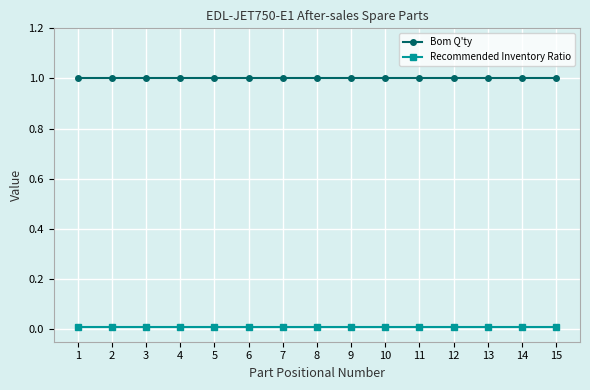

What is the maximum value shown in the chart?

1.0